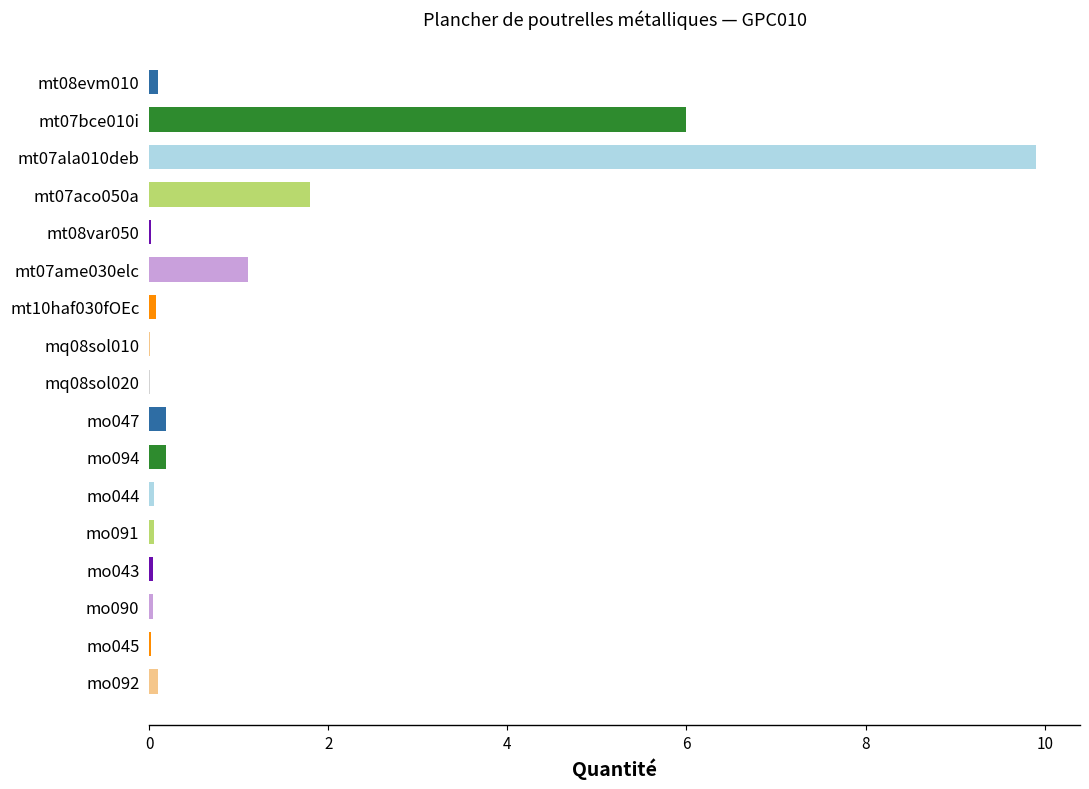

The chart shows a value of 14.0 at mt07ala010deb. True or false?

False